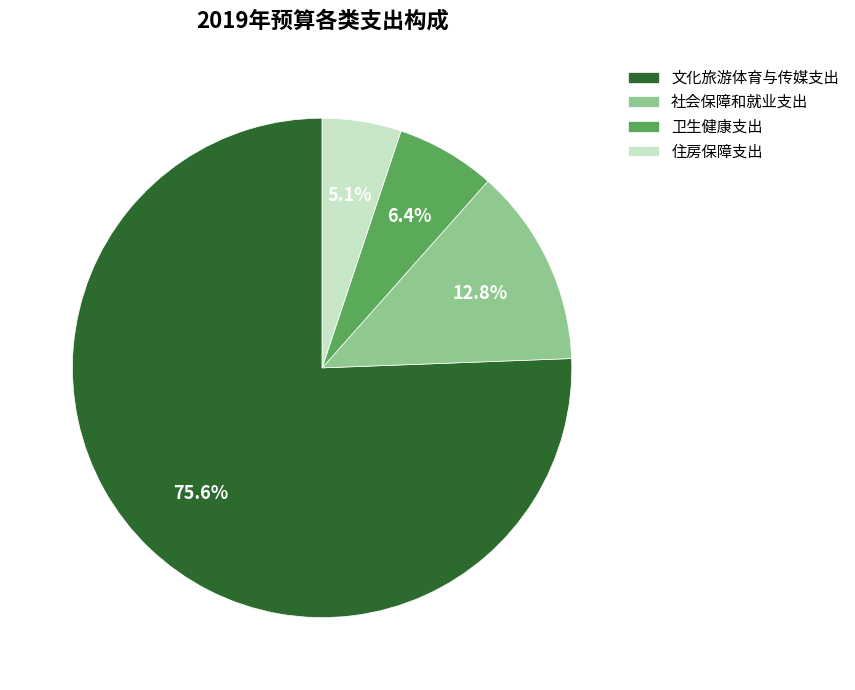

What portion of the pie excludes 社会保障和就业支出?

87.2%